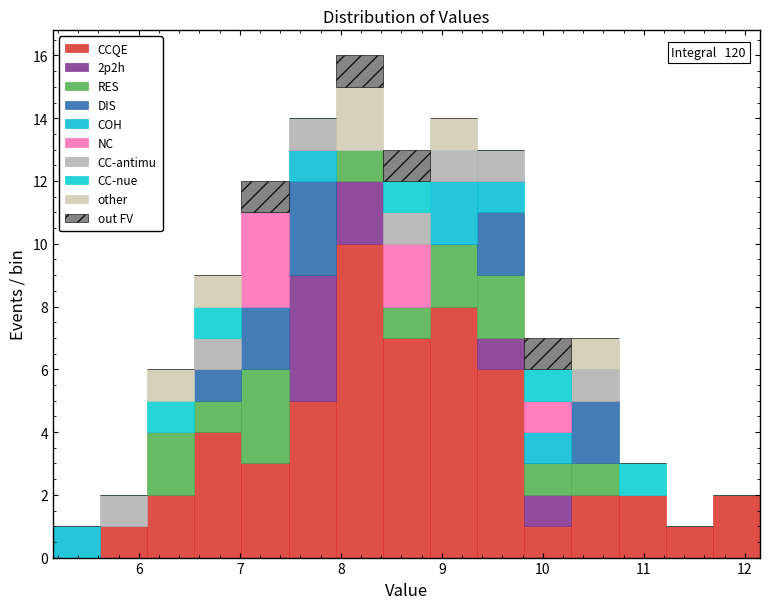

Which range on the x-axis has the tallest stacked bar (by total height)?

8.0 to 8.4